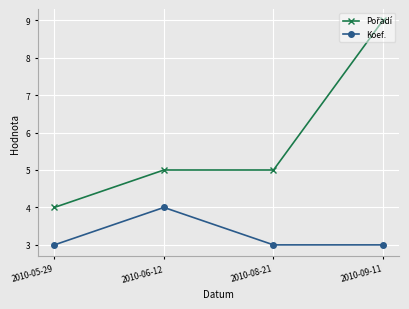

What is the sum of all Koef. values?

13